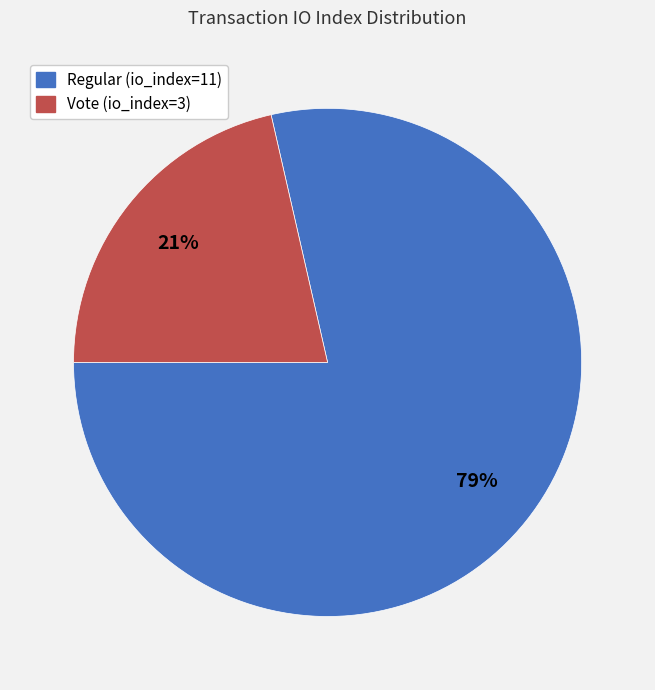

Count the number of slices in the pie.

2